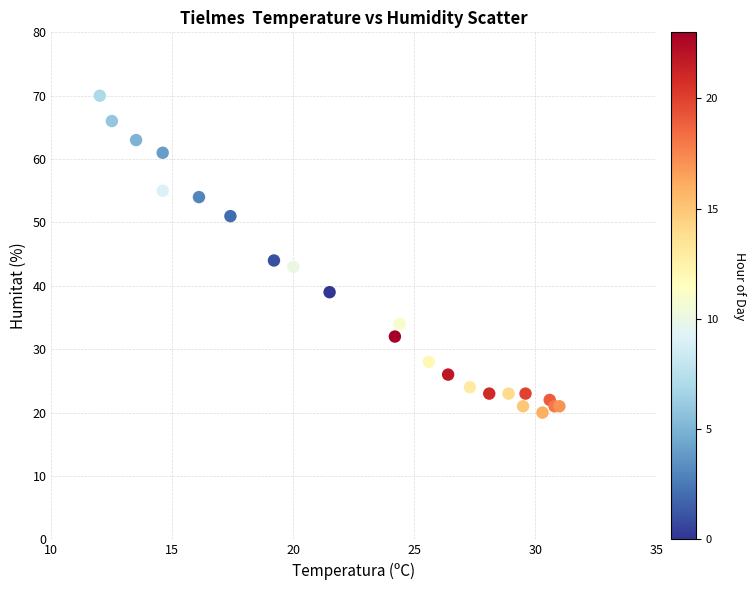

What Y value in the scatter plot is closest to 45?

44